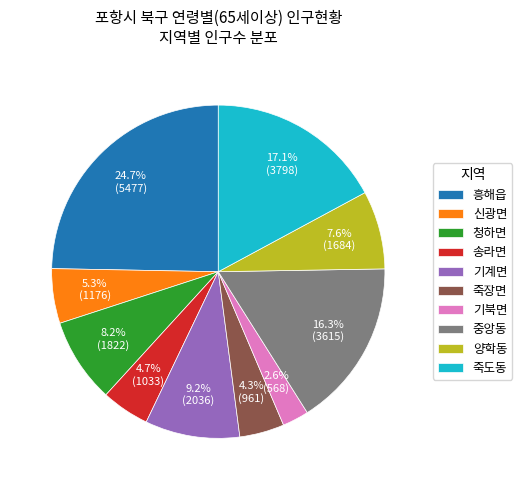

To the nearest percent, what is the difference between the 죽도동 and 청하면 slice percentages?

9%